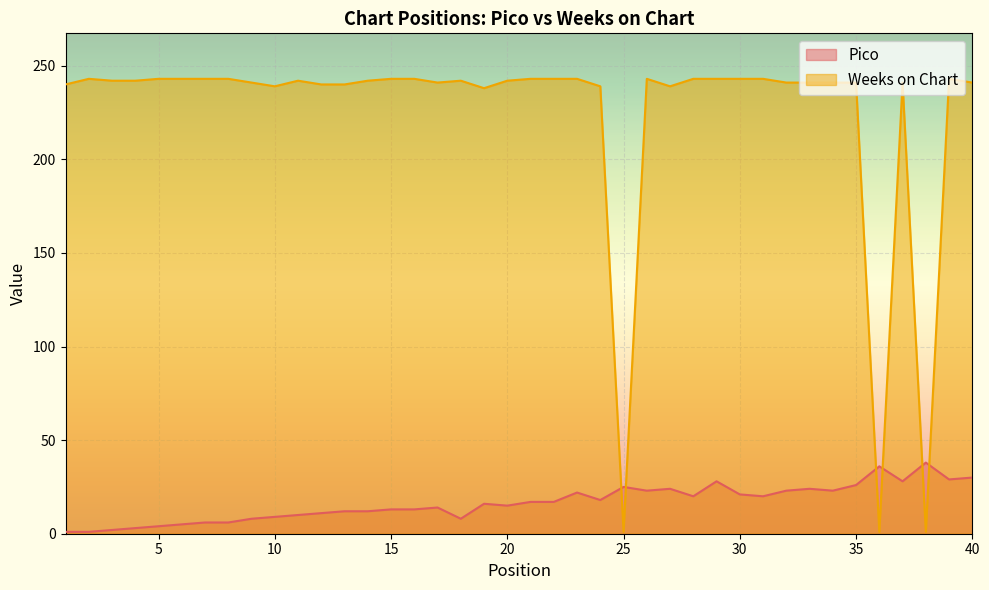

Where is the first local minimum for Pico?

18